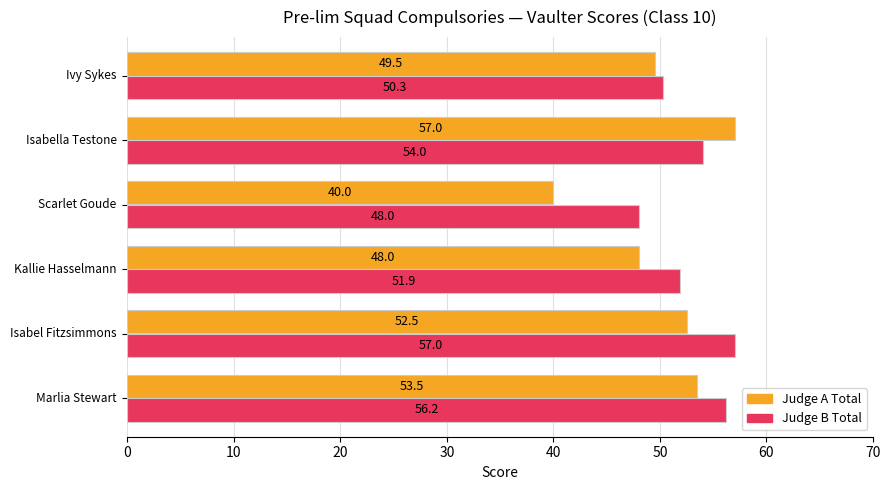

What is the minimum value for Judge A Total?

40.0